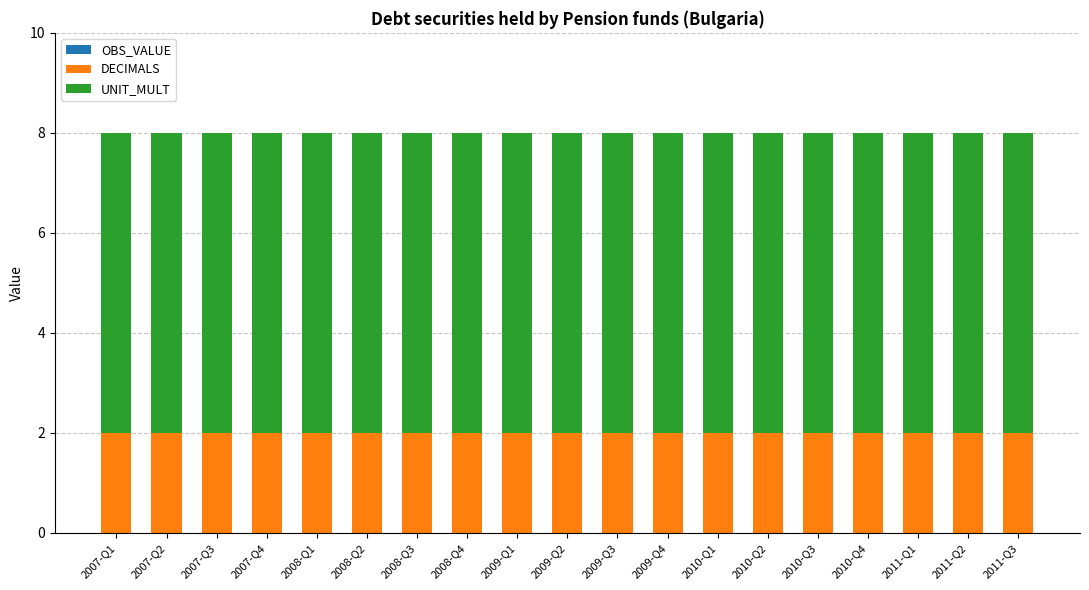

The DECIMALS series shows 2 at 2011-Q3. True or false?

True